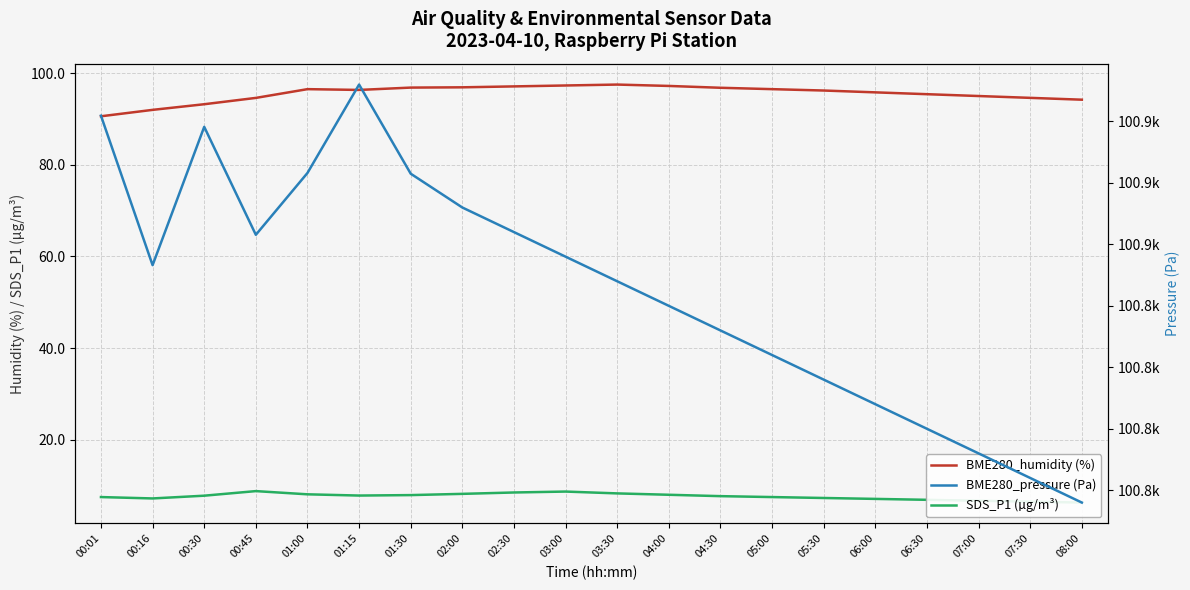

What is the sum of the BME280_pressure (Pa) values at 03:00 and 01:00?

201714.8